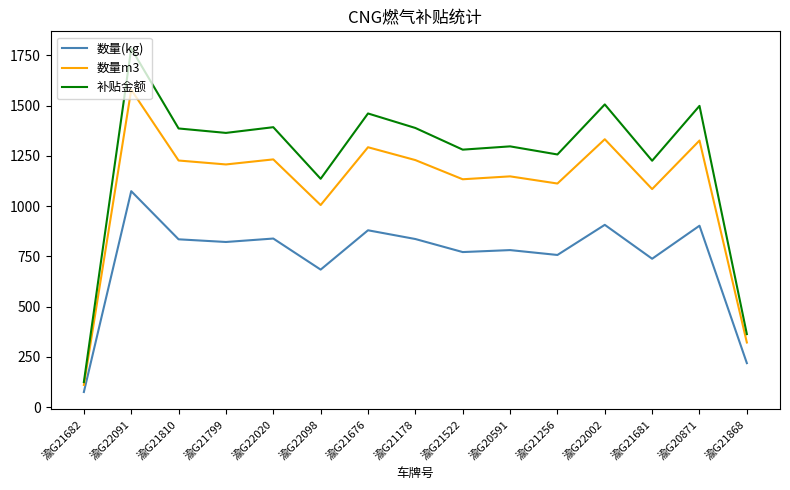

What is the total value across all series at 渝G21676?

3633.5